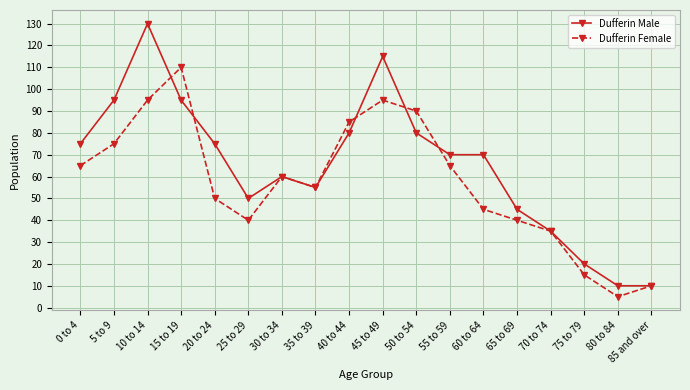

What is the label of the 14th point from the right?

20 to 24